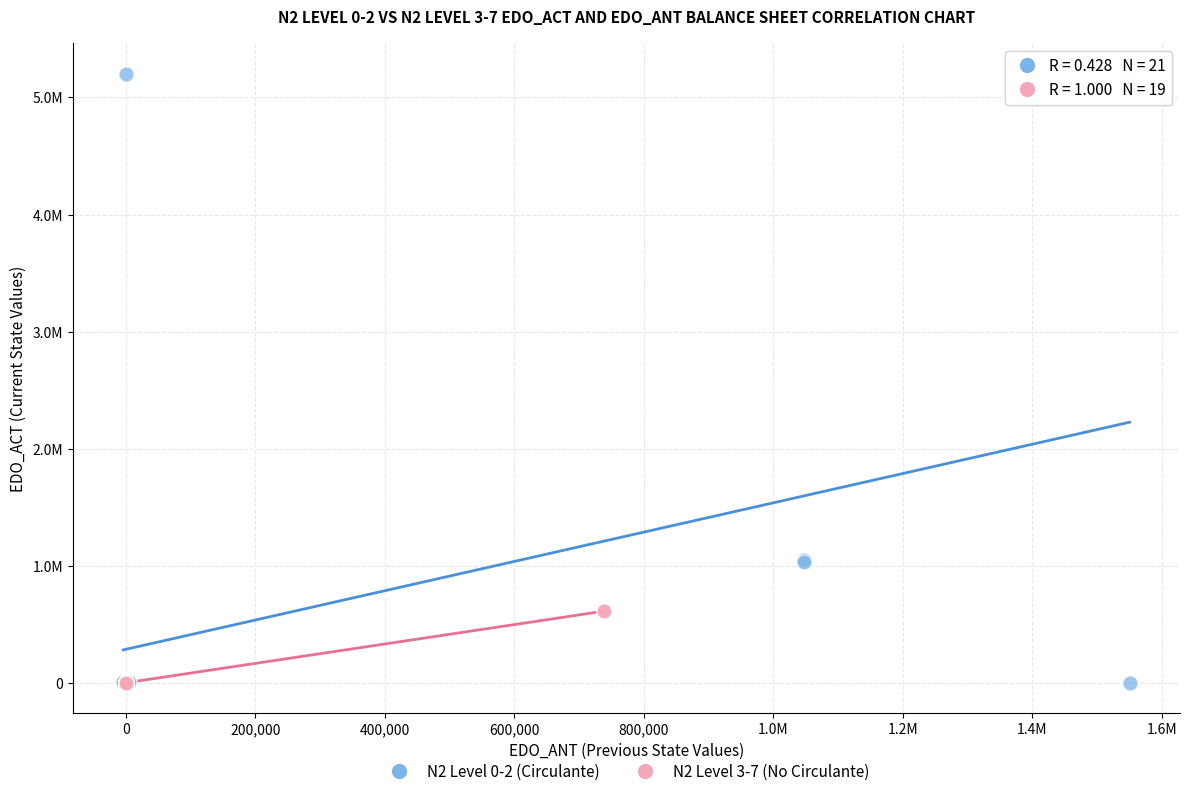

What are all the series names shown in the legend?

N2 Level 0-2 (Circulante), N2 Level 3-7 (No Circulante)